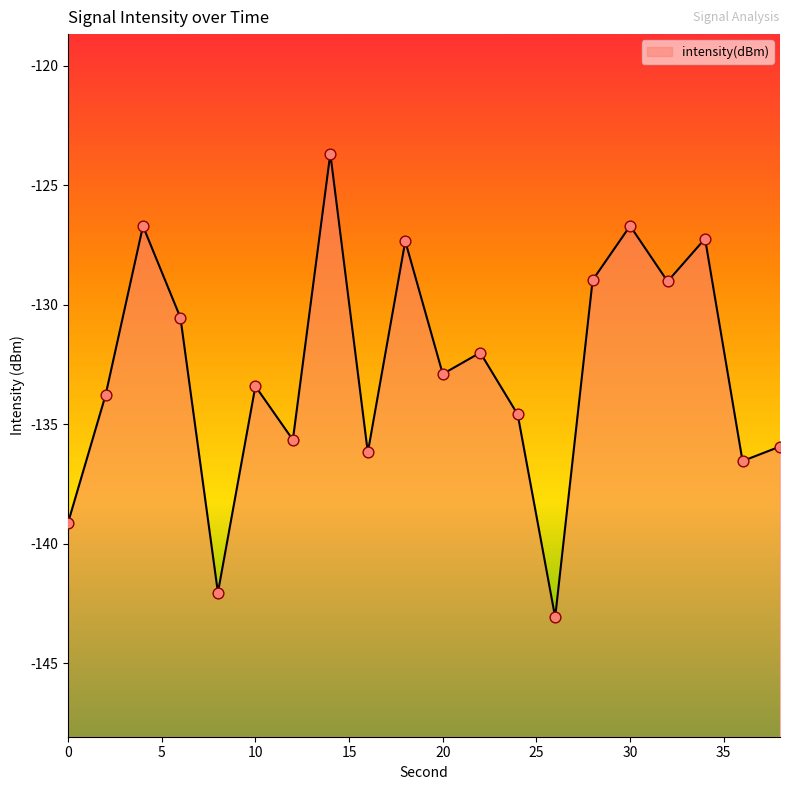

Which has a higher value, 6 or 16?

6